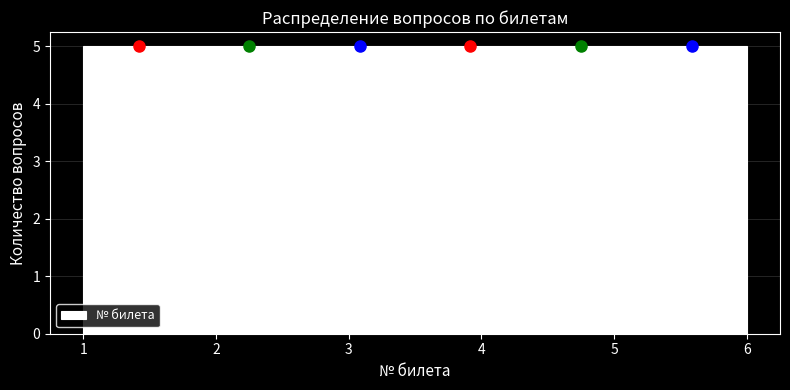

How tall is the bar that spans 1.8 to 2.7 on the x-axis? Neither the bar edges nor the heights are printed on the chart, so give them approximately, as read against the axes.

5